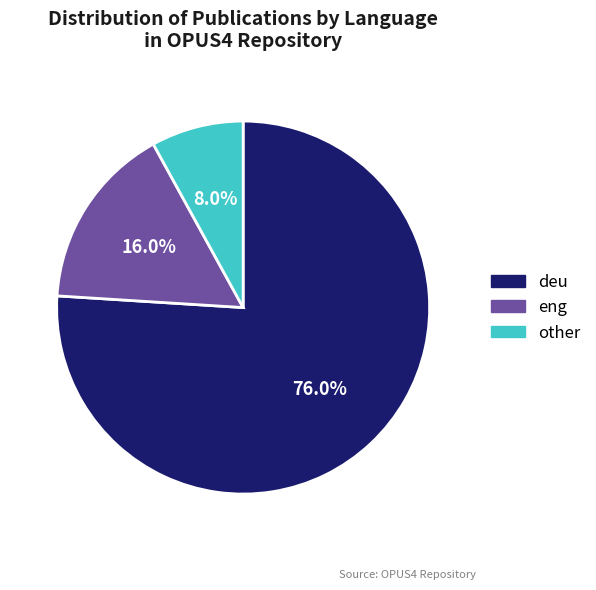

What is the total percentage of deu and eng?

92.0%